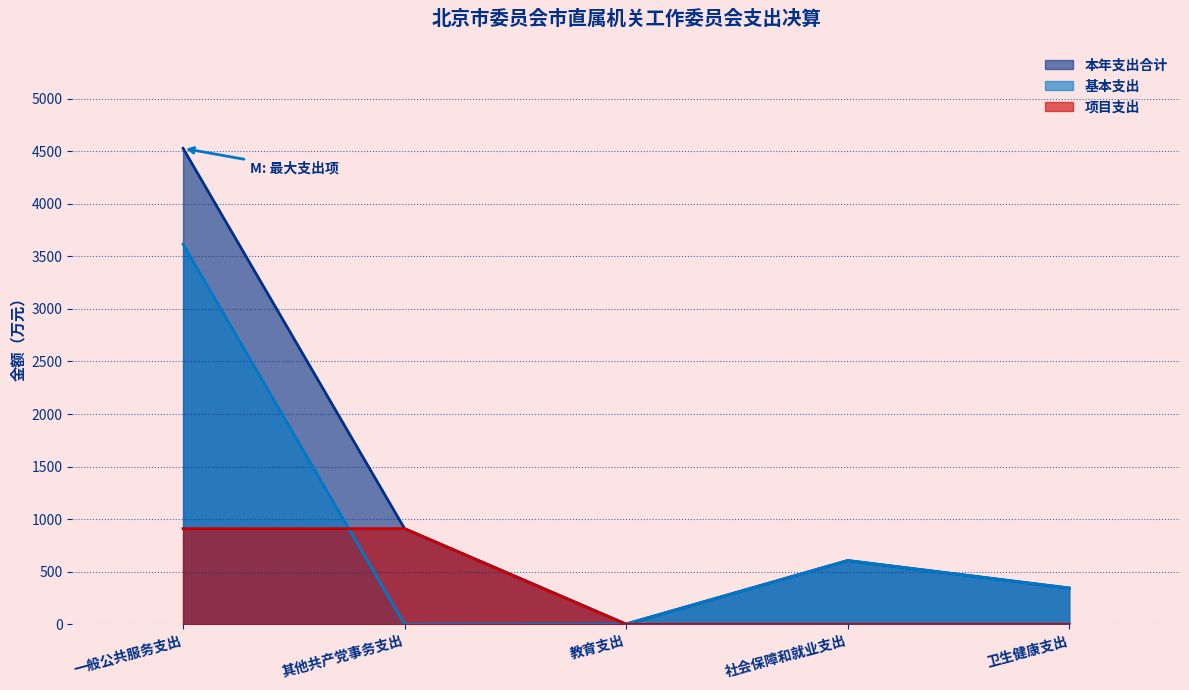

Does the chart have visible grid lines?

Yes